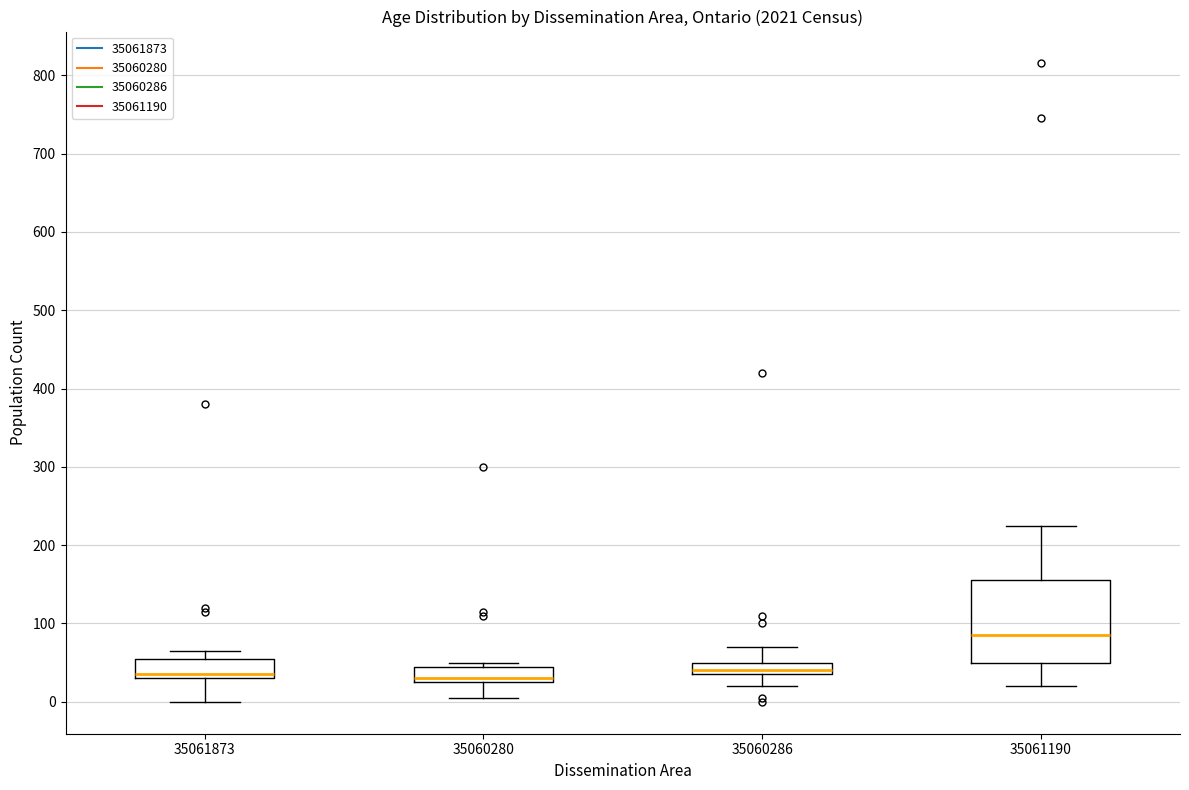

Where does the lower whisker of the box at x = 35060286 end on the y-axis? The values are not printed on the chart, so give them approximately, as read against the axis.

20